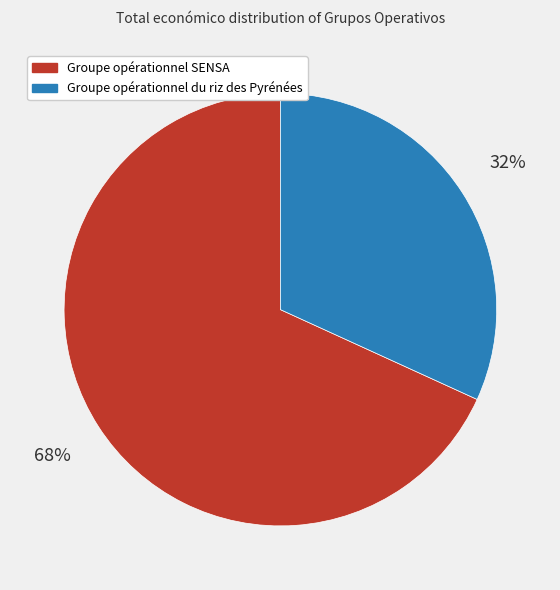

How many segments does this pie chart have?

2